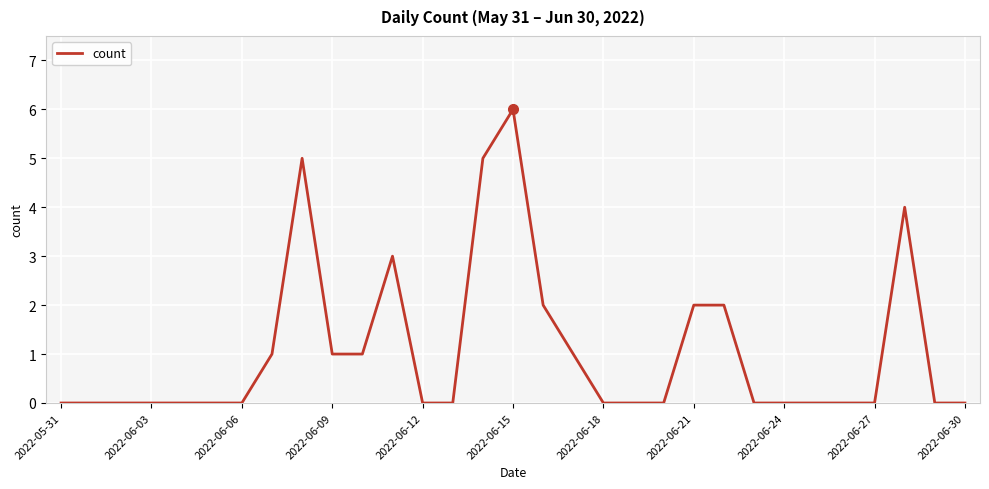

Count the values in the range 0 to 2.

26